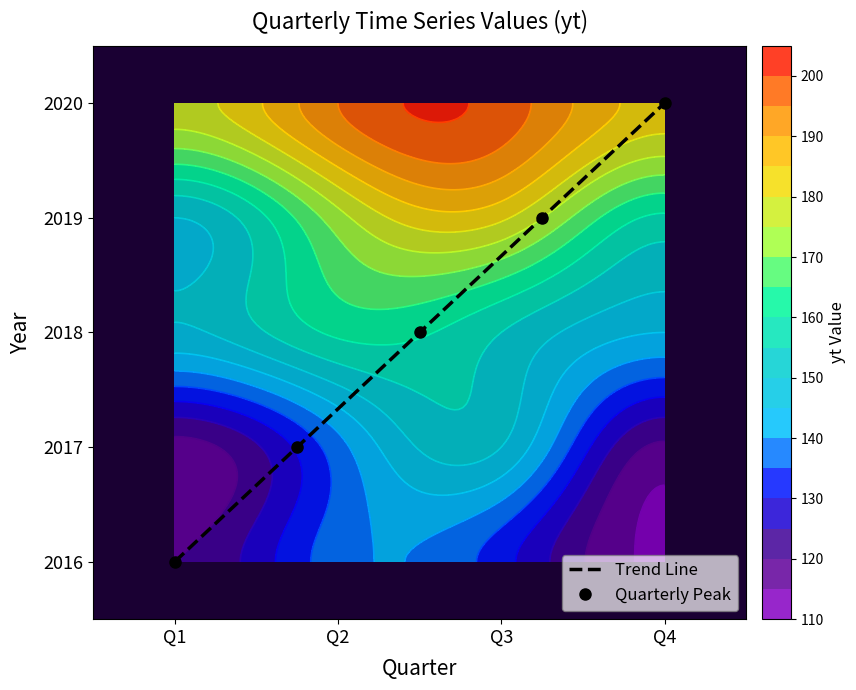

Which series has the largest range (max minus min)?

Trend Line